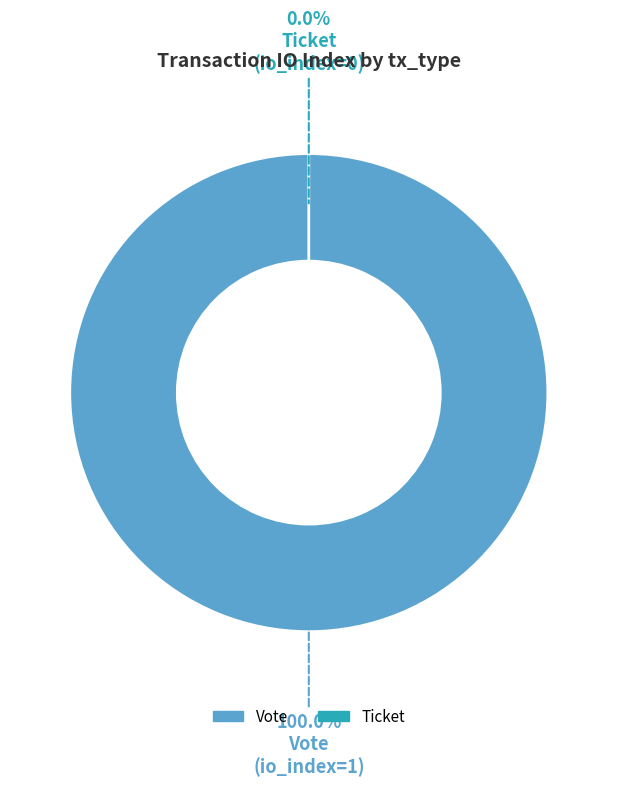

To the nearest percent, what portion does Vote represent?

100%